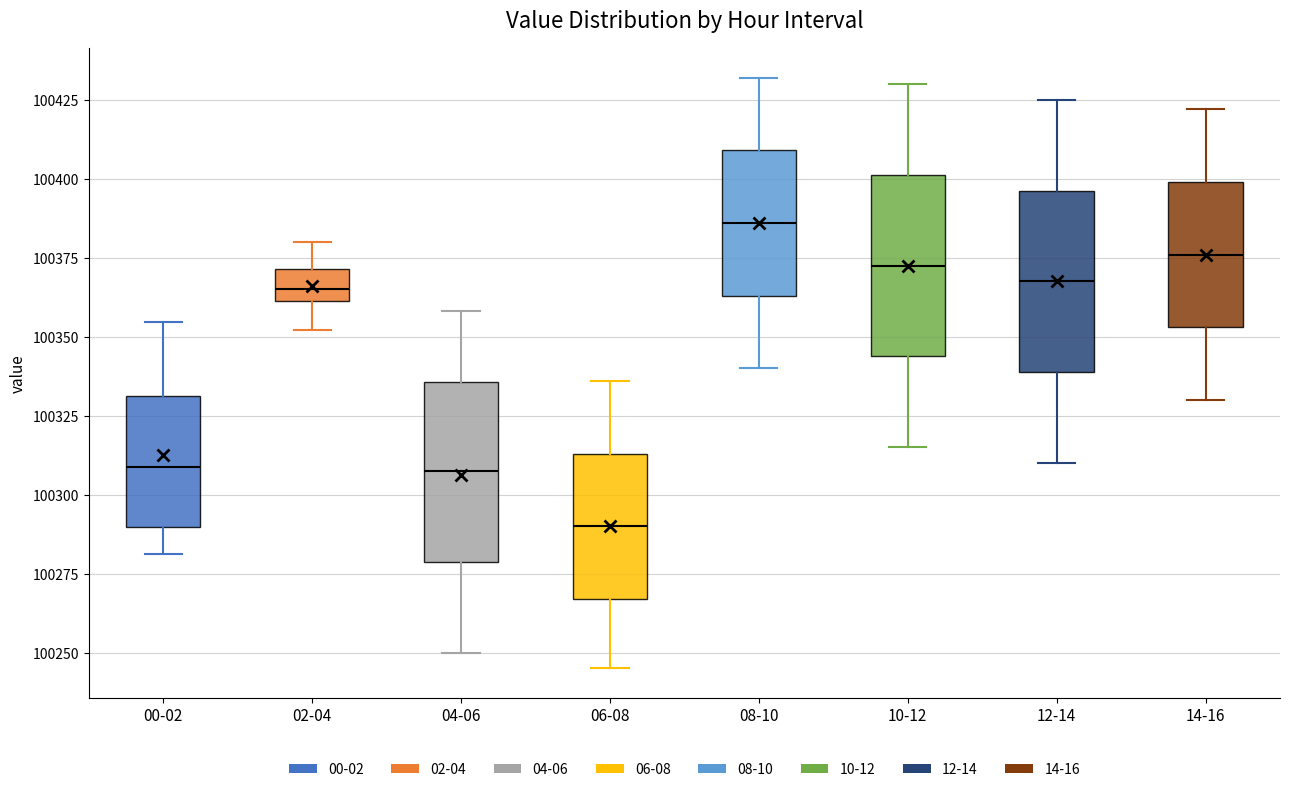

Which box has the lowest median line?

06-08